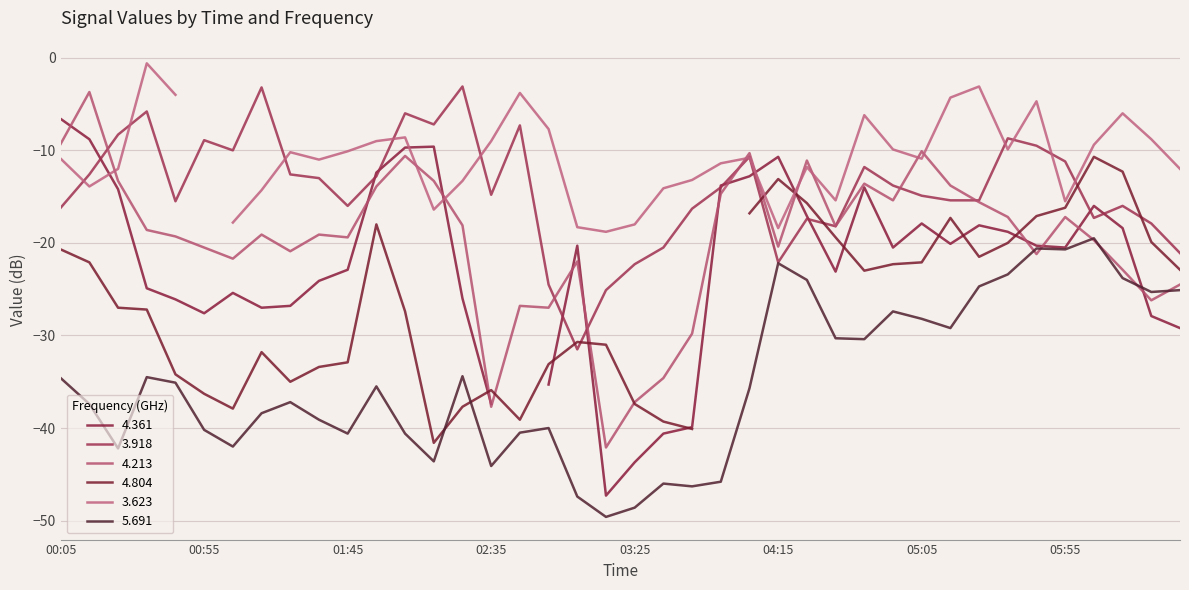

How many intersections are there between 3.918 and 4.213?

6